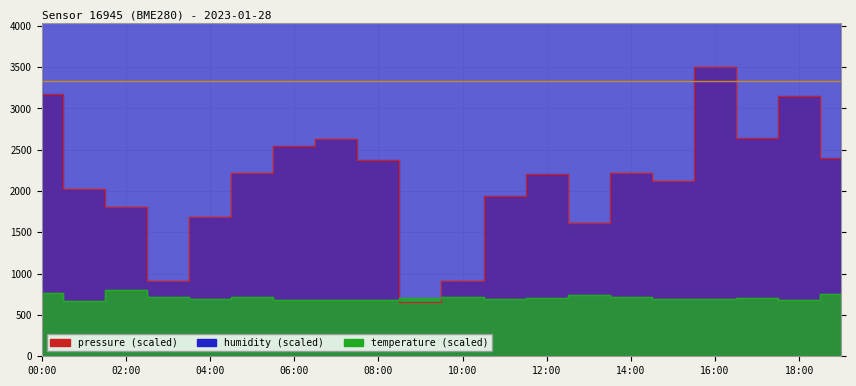

Reading right to left, extract all data points from this chart.

pressure: 2394.0	3153.0	2641.0	3503.0	2119.0	2213.0	1613.0	2209.0	1944.0	916.0	653.0	2375.0	2634.0	2550.0	2213.0	1684.0	916.0	1803.0	2025.0	3178.0
humidity: 13050.0	13026.0	12976.5	13087.5	13020.0	12994.5	13005.0	13030.5	13051.5	13099.5	13083.0	12996.0	12999.0	13081.5	13000.5	13065.0	13029.0	13137.0	13018.5	13150.5
temperature: 750.0	680.0	710.0	690.0	690.0	720.0	740.0	700.0	690.0	720.0	700.0	680.0	680.0	680.0	720.0	690.0	720.0	800.0	670.0	770.0